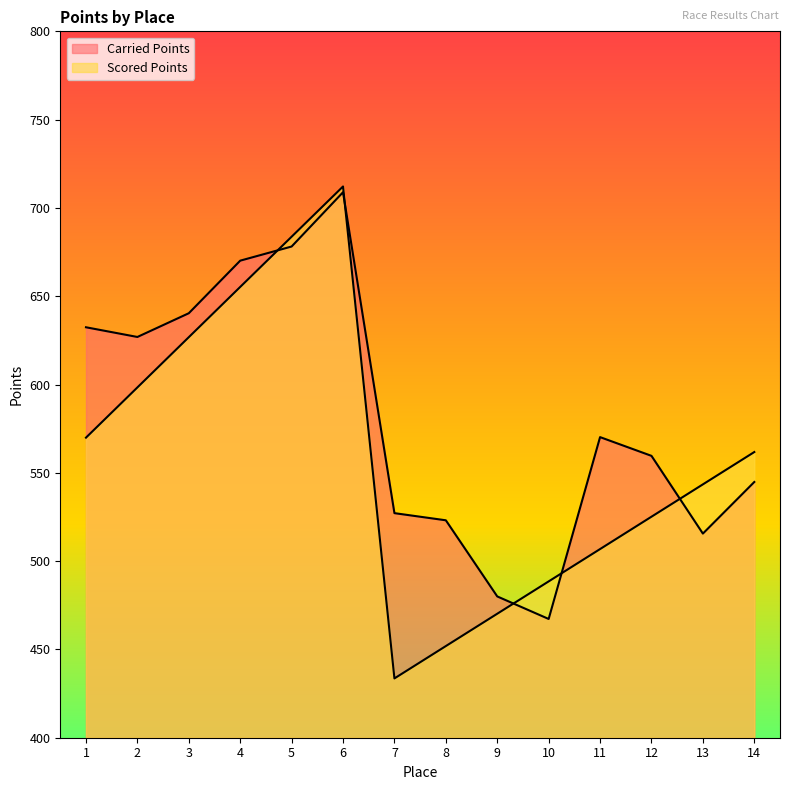

What is the difference between the Carried Points values at 5 and 13?

162.6